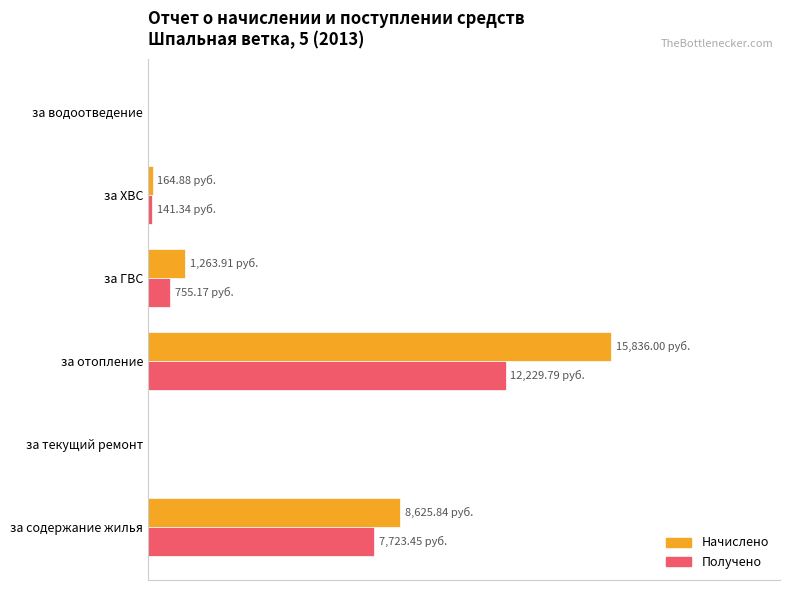

What is the difference between the maximum and minimum values in the Начислено series?

15836.0